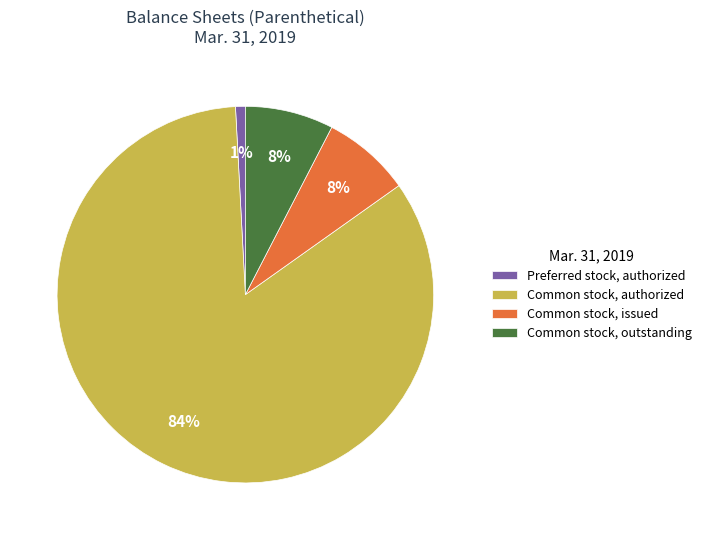

How many slices are in this pie chart?

4